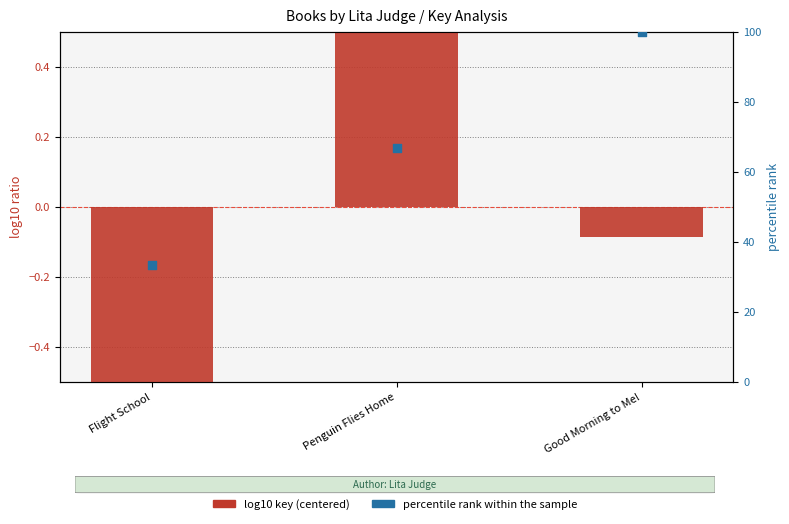

At how many categories does at least one series exceed 57?

2